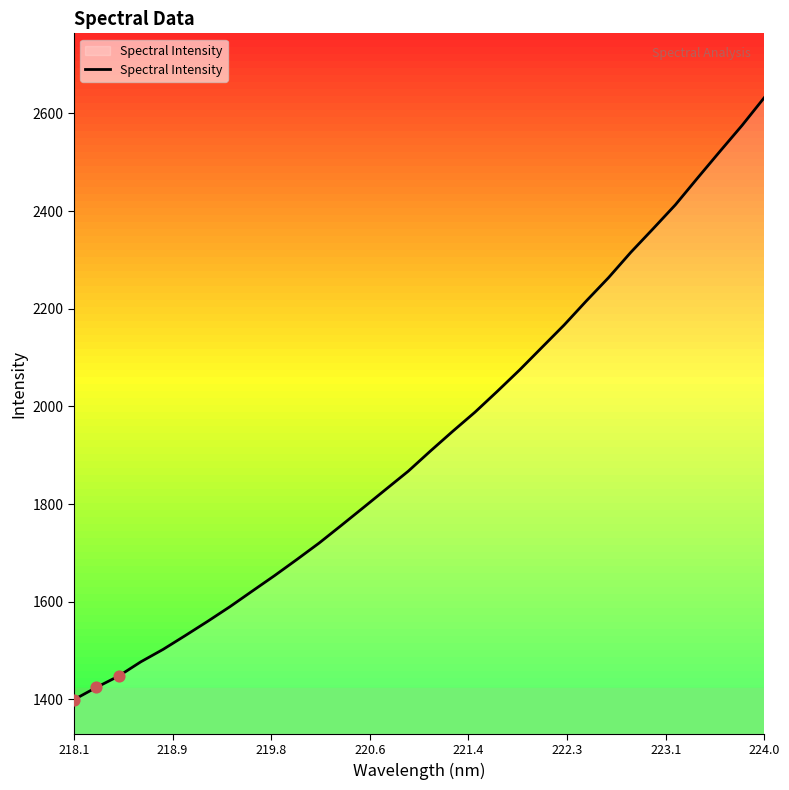

What is the difference between the maximum and minimum values?

1233.2